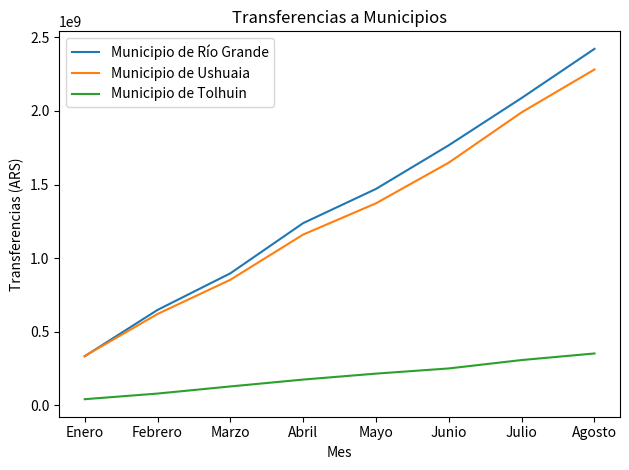

Rank the categories by Municipio de Ushuaia value from highest to lowest.

Agosto, Julio, Junio, Mayo, Abril, Marzo, Febrero, Enero